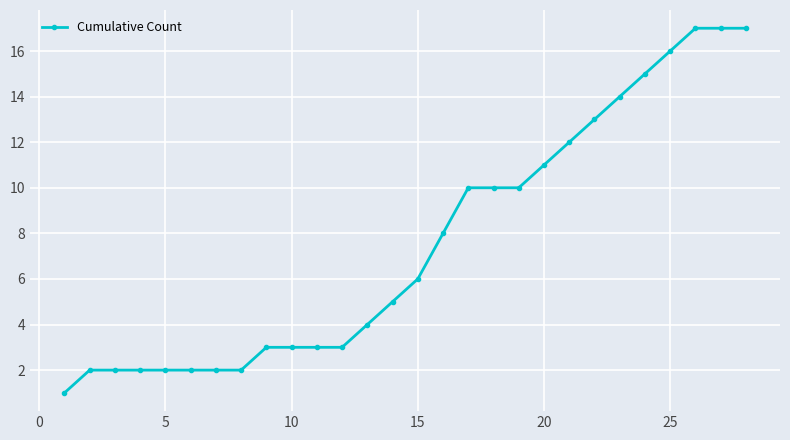

What is the difference between the maximum and minimum values?

16